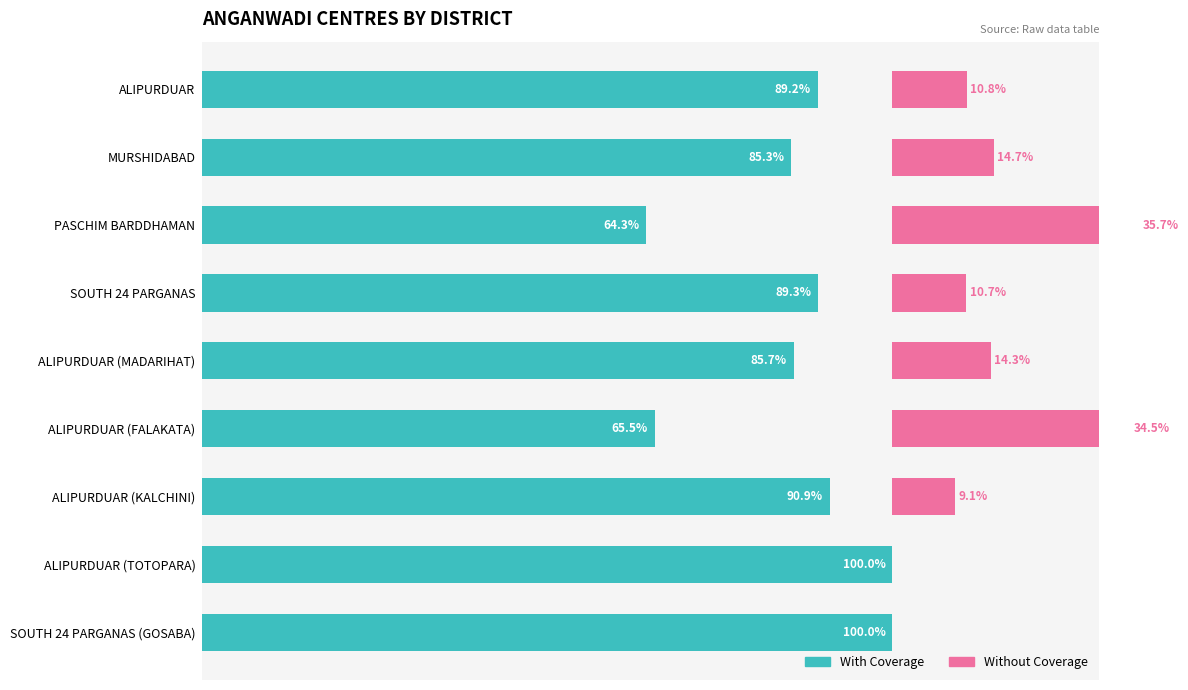

What is the maximum value for Without Coverage?

35.7